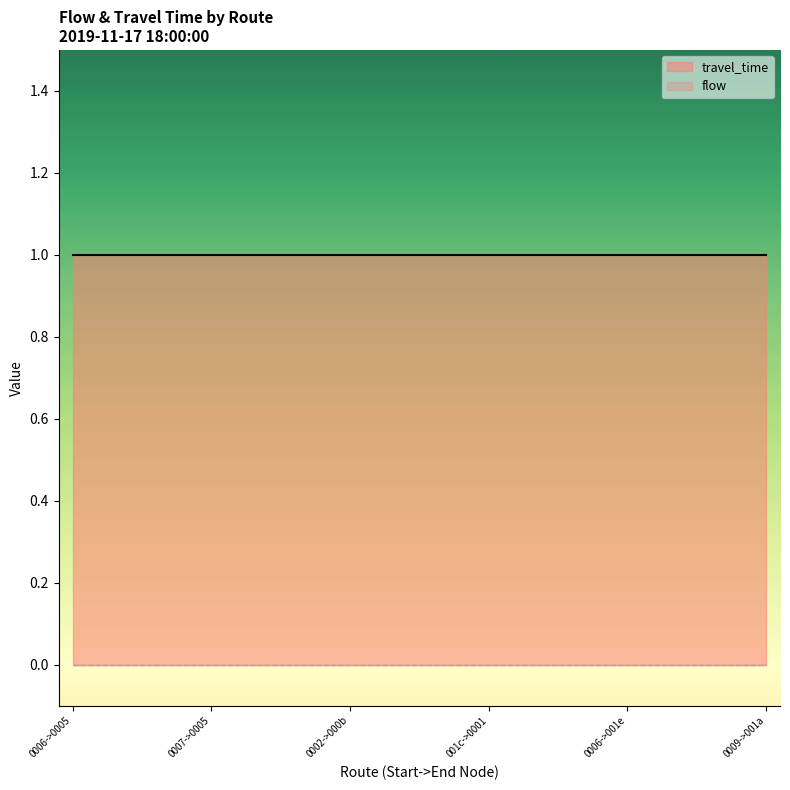

Which series has the largest total across all categories?

travel_time